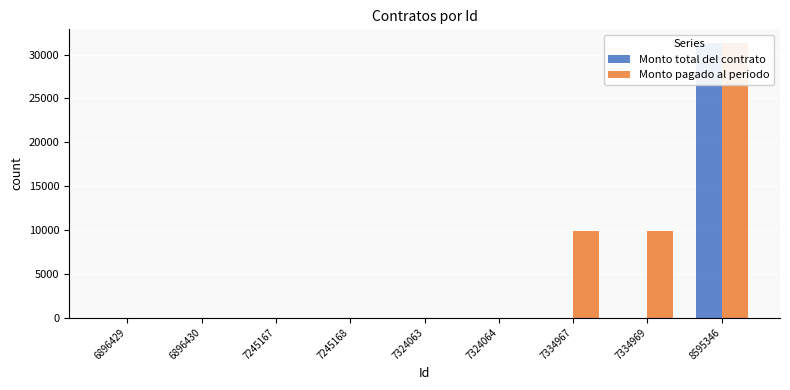

The Monto total del contrato series shows -16332 at 7245168. True or false?

False